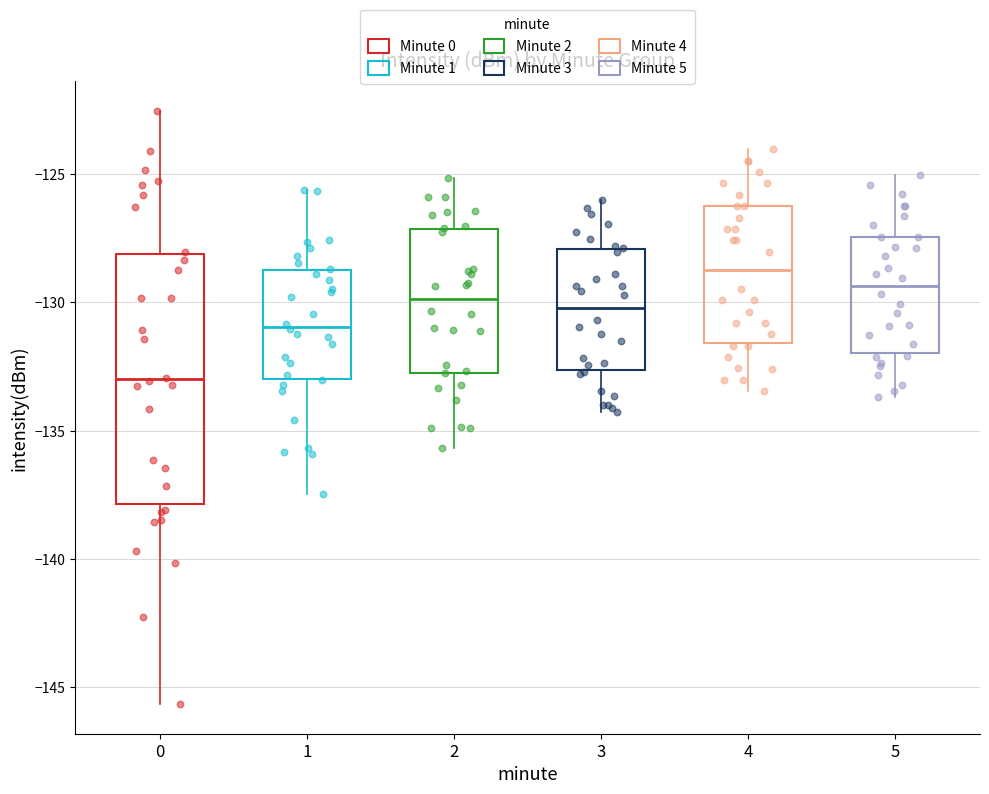

Which box's median line is the lowest?

0